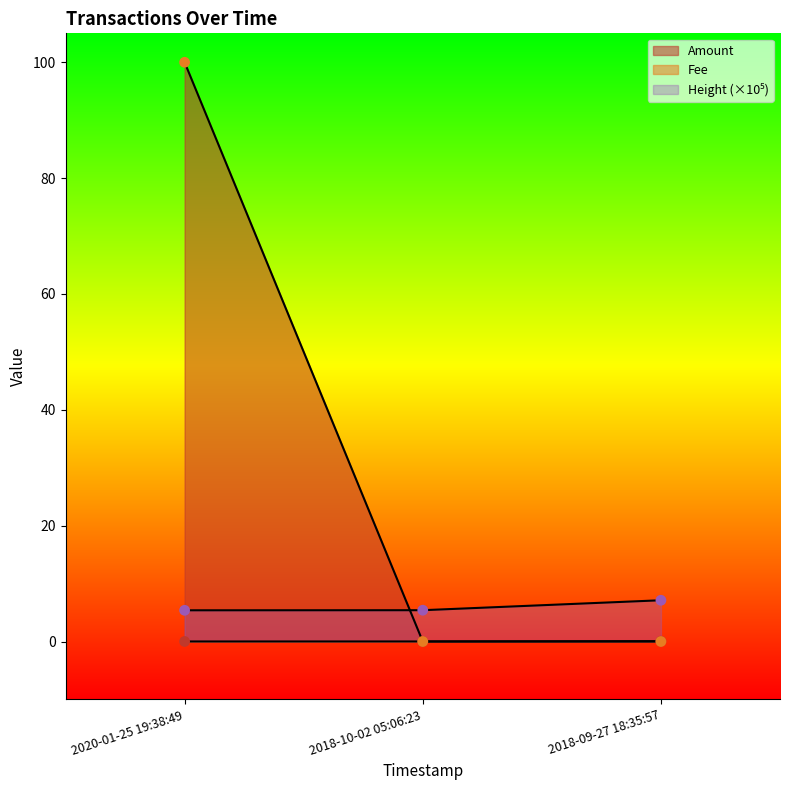

Is the value of Fee at 2018-09-27 18:35:57 greater than the value of Amount at 2018-09-27 18:35:57?

Yes